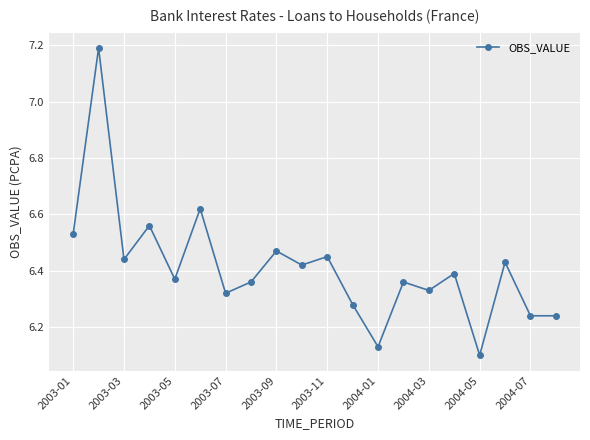

How many interior local peaks (higher than both neighbors) does the data have?

8